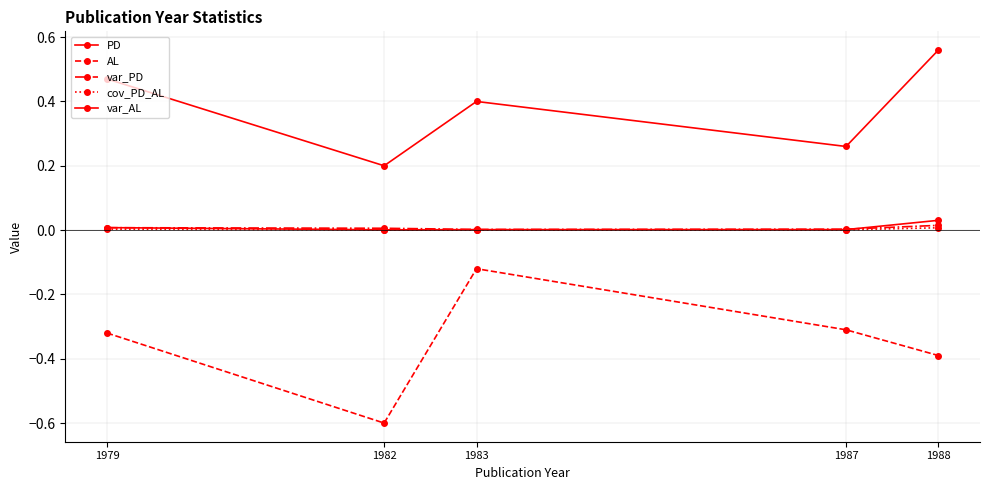

At how many categories does at least one series exceed 0?

5